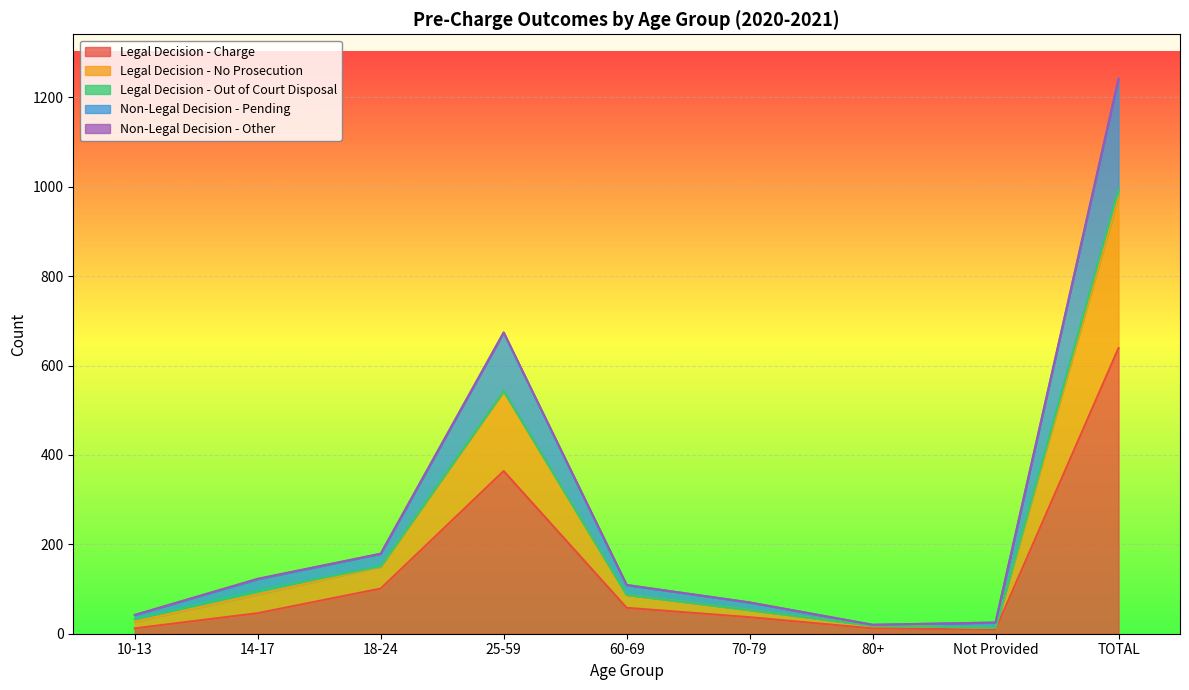

At which category is the sum across all series the highest?

TOTAL